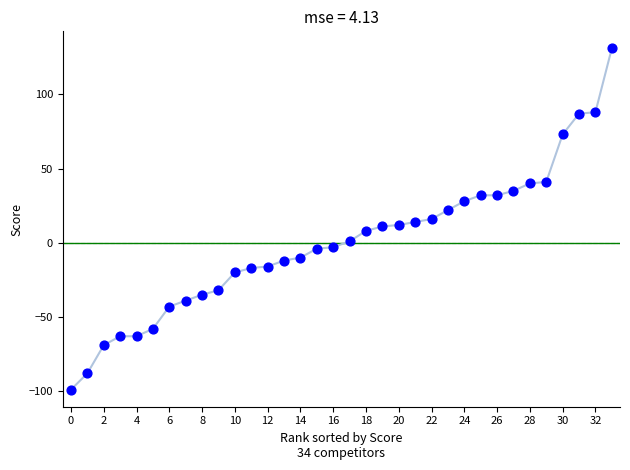

What is the range of Y values (max minus min)?

230